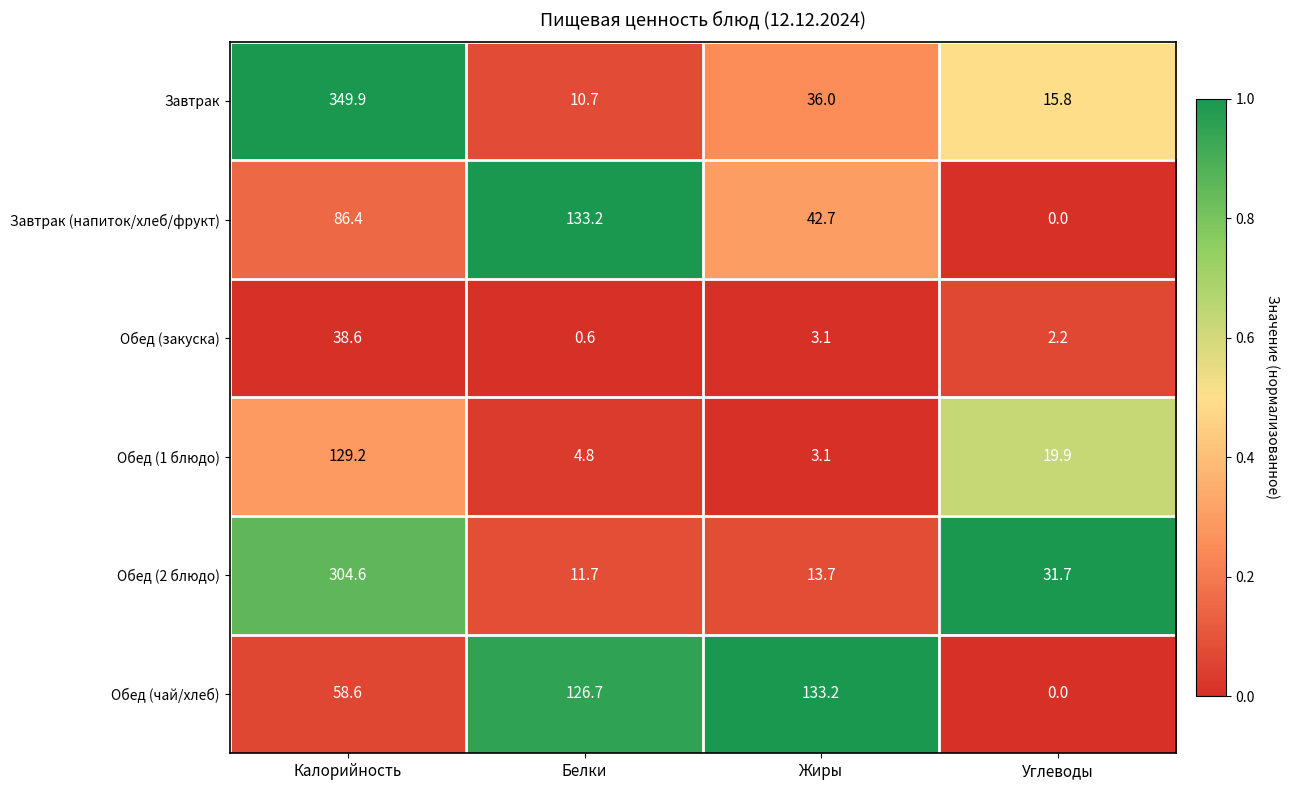

Reading left to right, extract all data points from this chart.

Завтрак: 349.9	10.7	36.0	15.8
Завтрак (напиток/хлеб/фрукт): 86.4	133.2	42.7	0.0
Обед (закуска): 38.6	0.6	3.1	2.2
Обед (1 блюдо): 129.2	4.8	3.1	19.9
Обед (2 блюдо): 304.6	11.7	13.7	31.7
Обед (чай/хлеб): 58.6	126.7	133.2	0.0